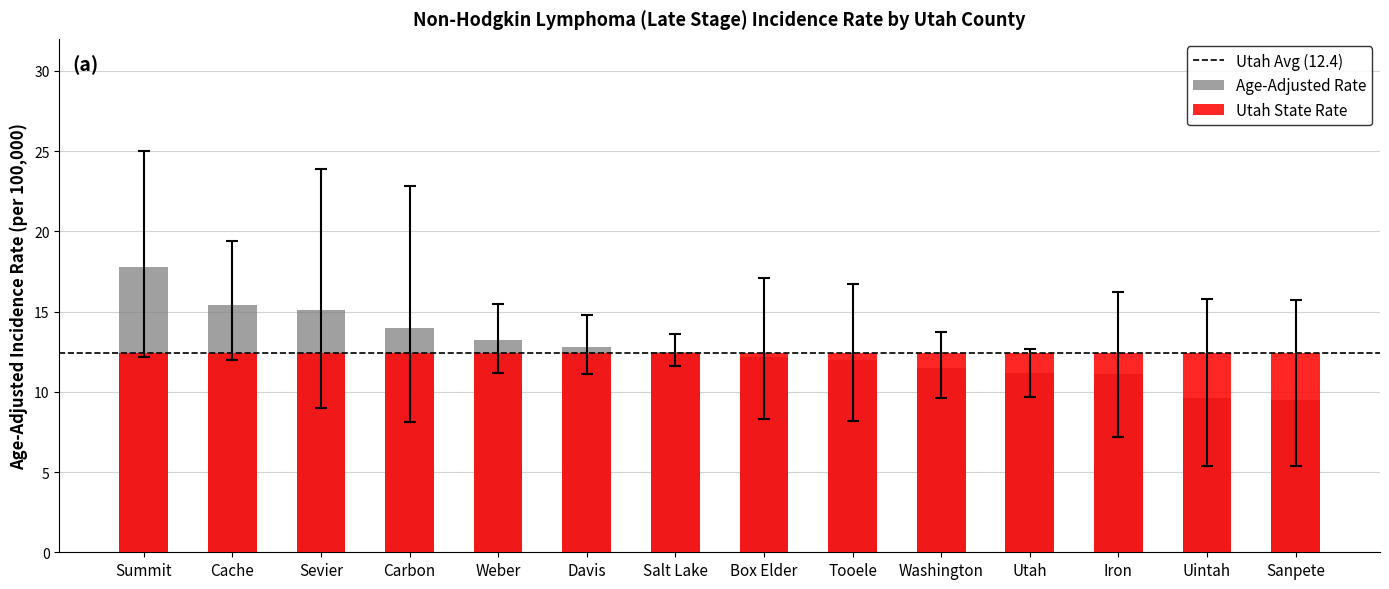

At which category is the sum across all series the highest?

Summit